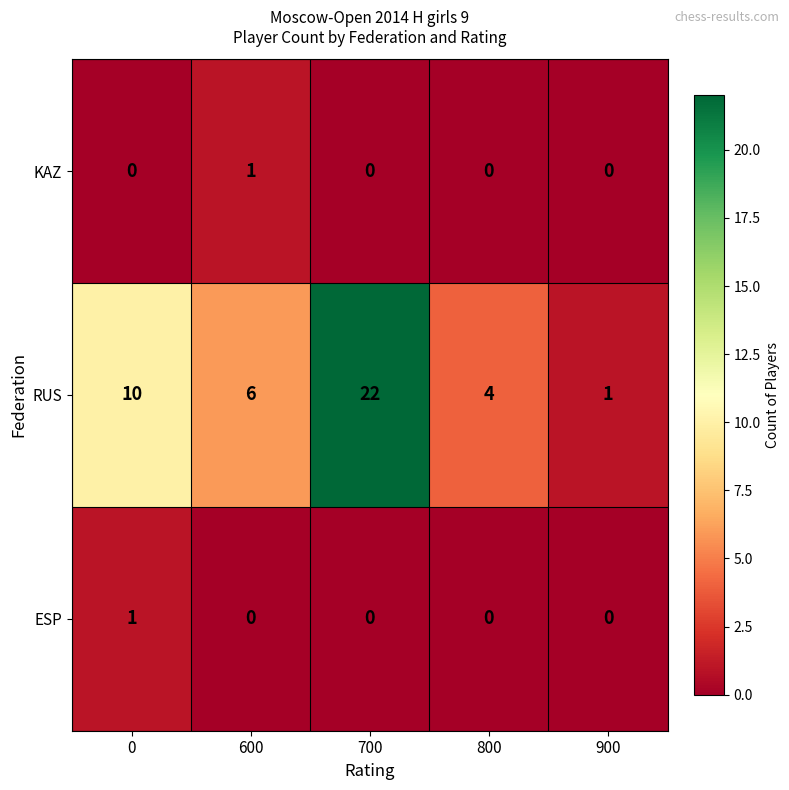

What is the sum of all RUS values?

43